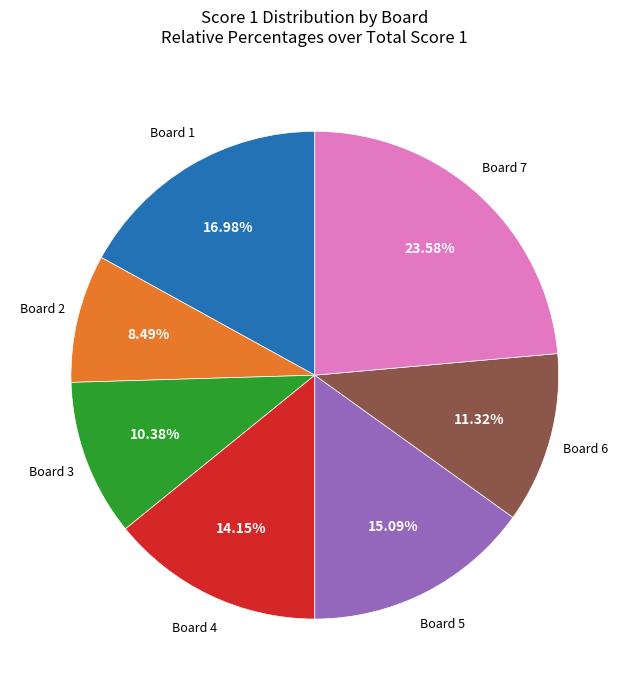

Does any single category account for the majority?

No